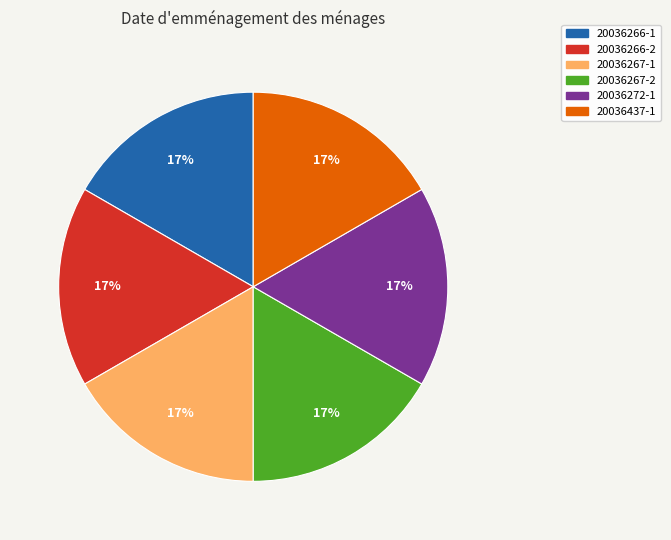

How many slices are in this pie chart?

6